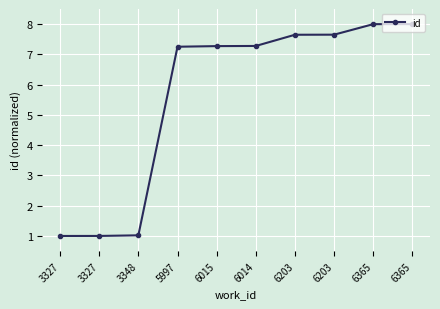

Reading left to right, extract all data points from this chart.

1.0	1.0	1.0	7.3	7.3	7.3	7.6	7.7	8.0	8.0